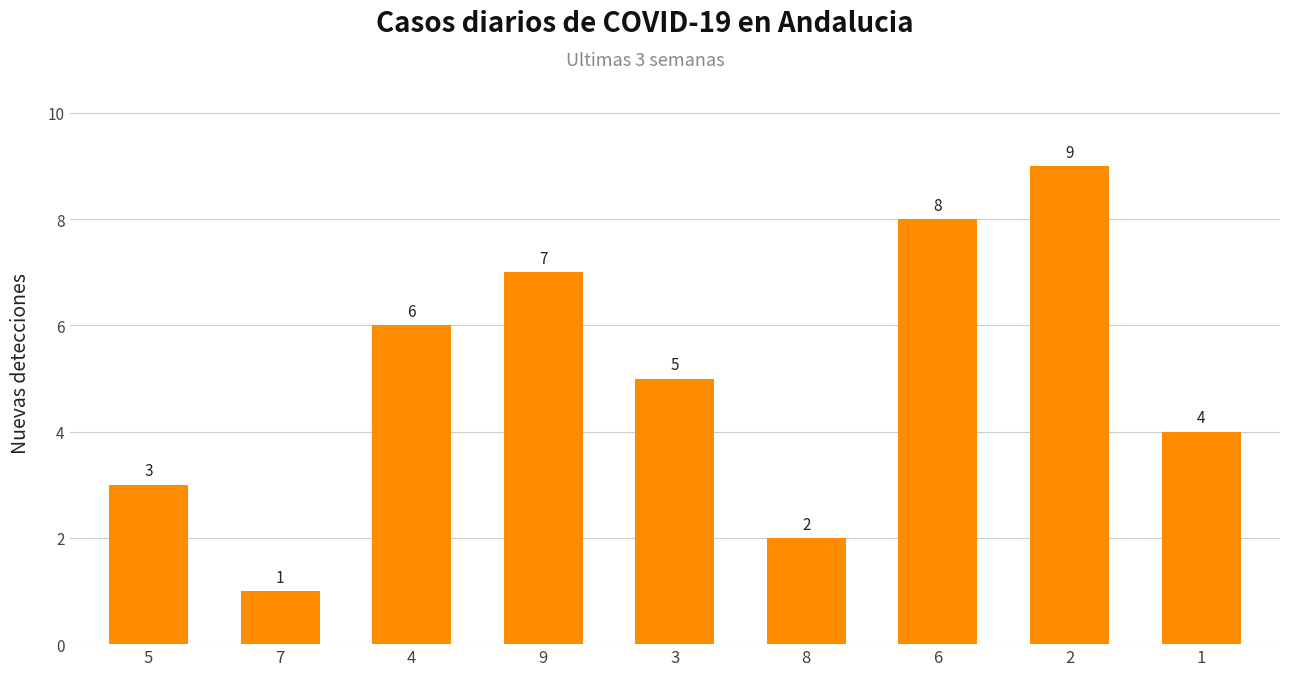

What is the change in value from 8 to 6?

+6